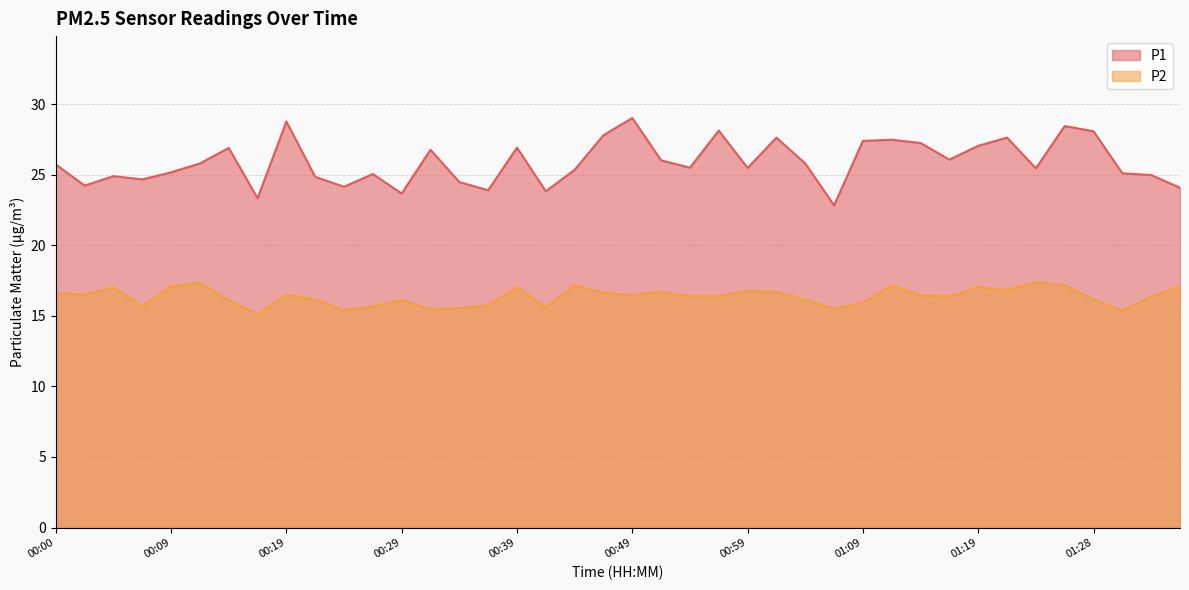

At which label does P1 first exceed 25?

00:00